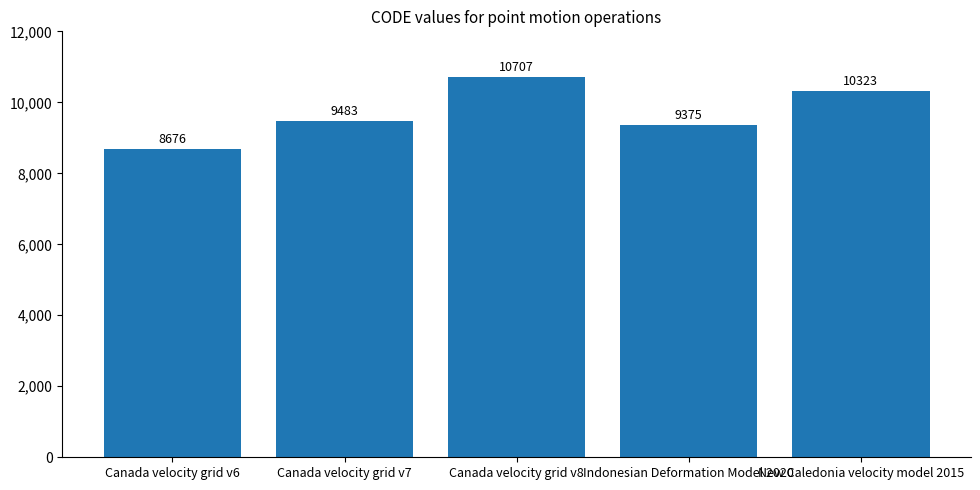

Reading right to left, transcribe all the data shown in this chart.

10323	9375	10707	9483	8676